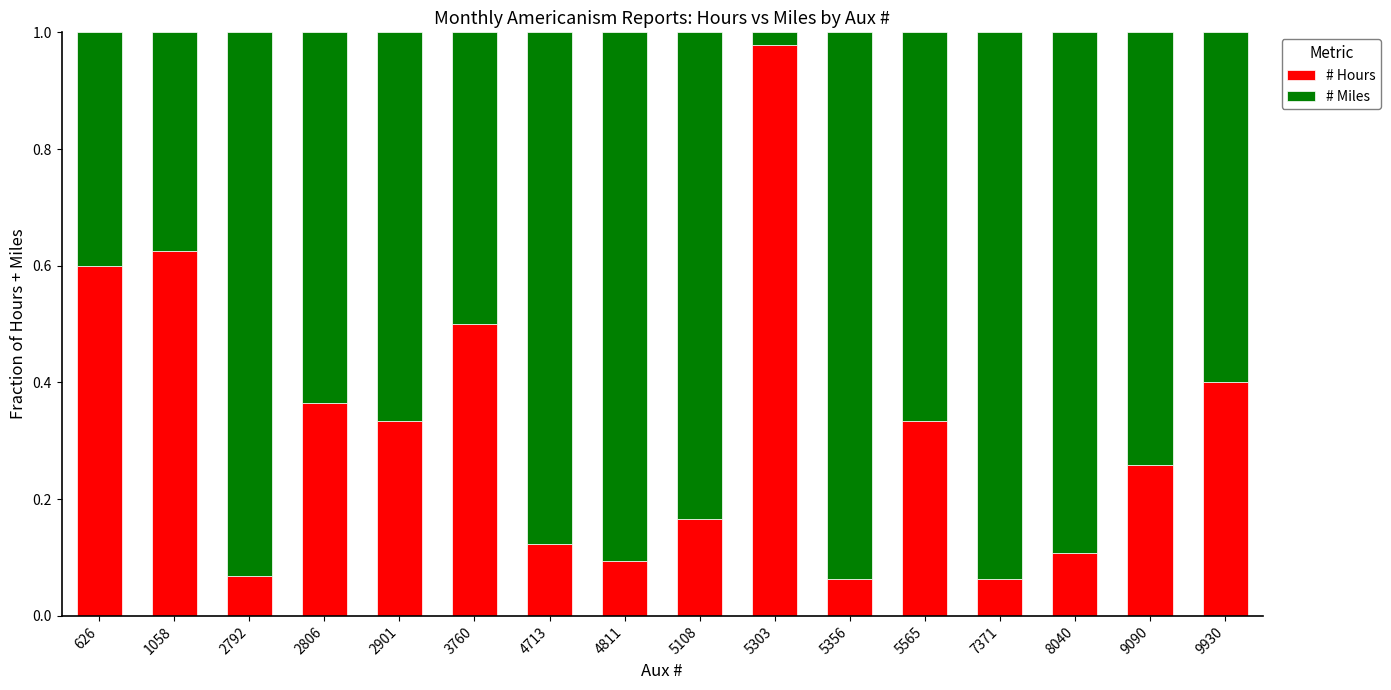

What is the sum of all # Hours values?

5.1